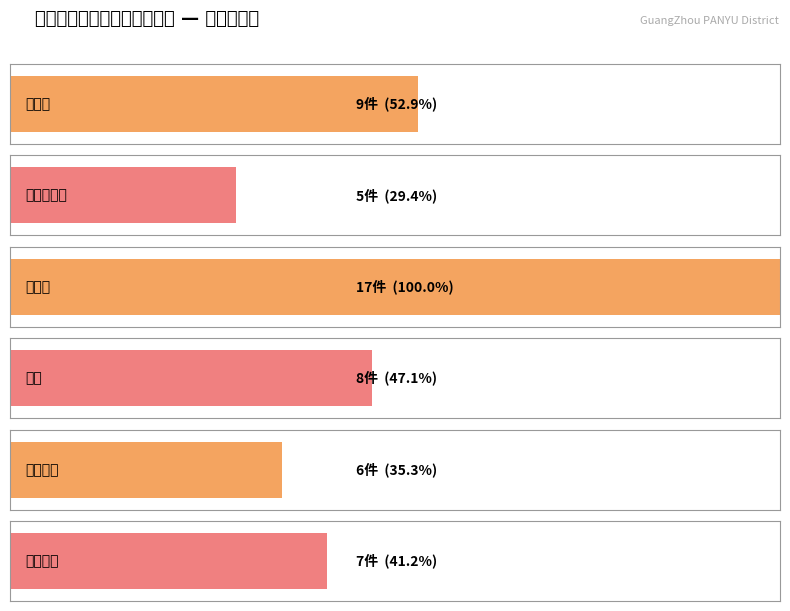

What is the greatest value displayed?

17